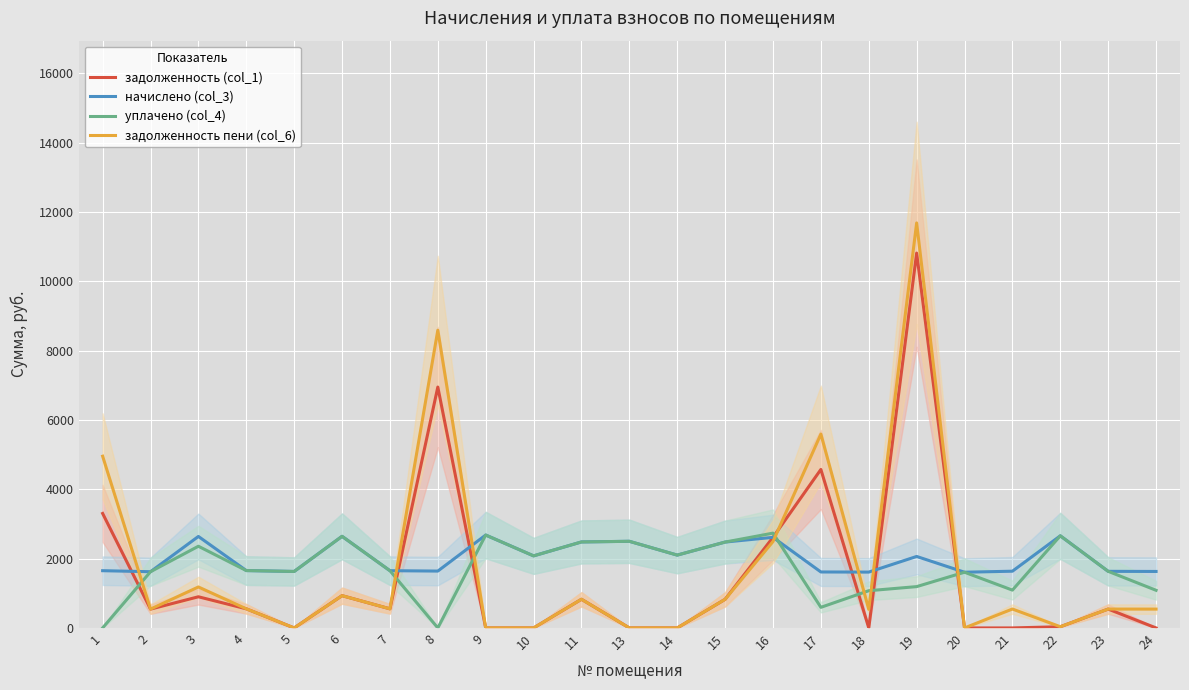

Rank the series by their maximum value, from lowest to highest.

начислено (col_3), уплачено (col_4), задолженность (col_1), задолженность пени (col_6)